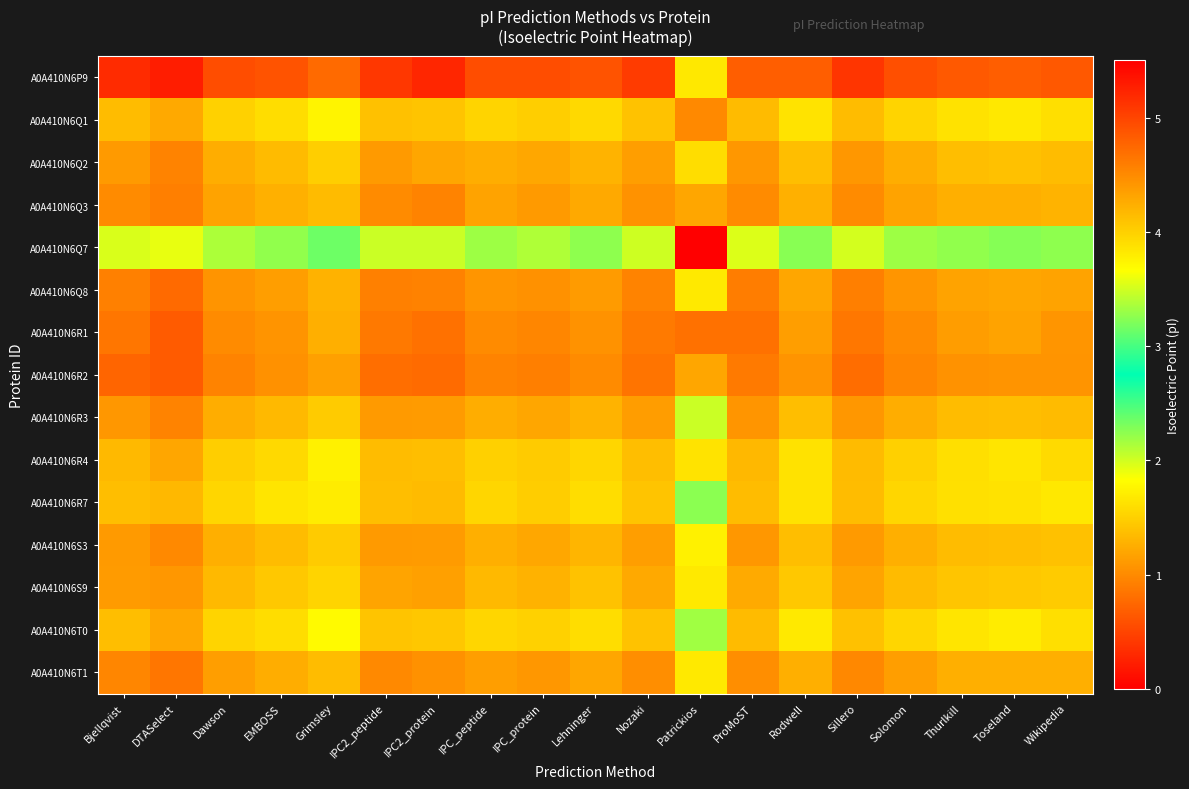

How many categories are shown in the chart?

19